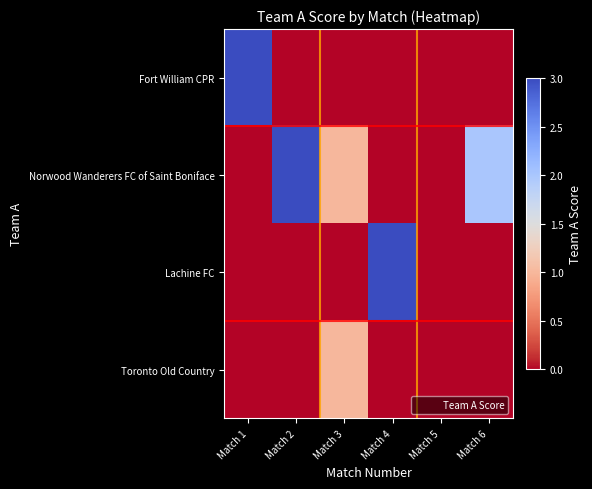

How many series are shown in this chart?

4